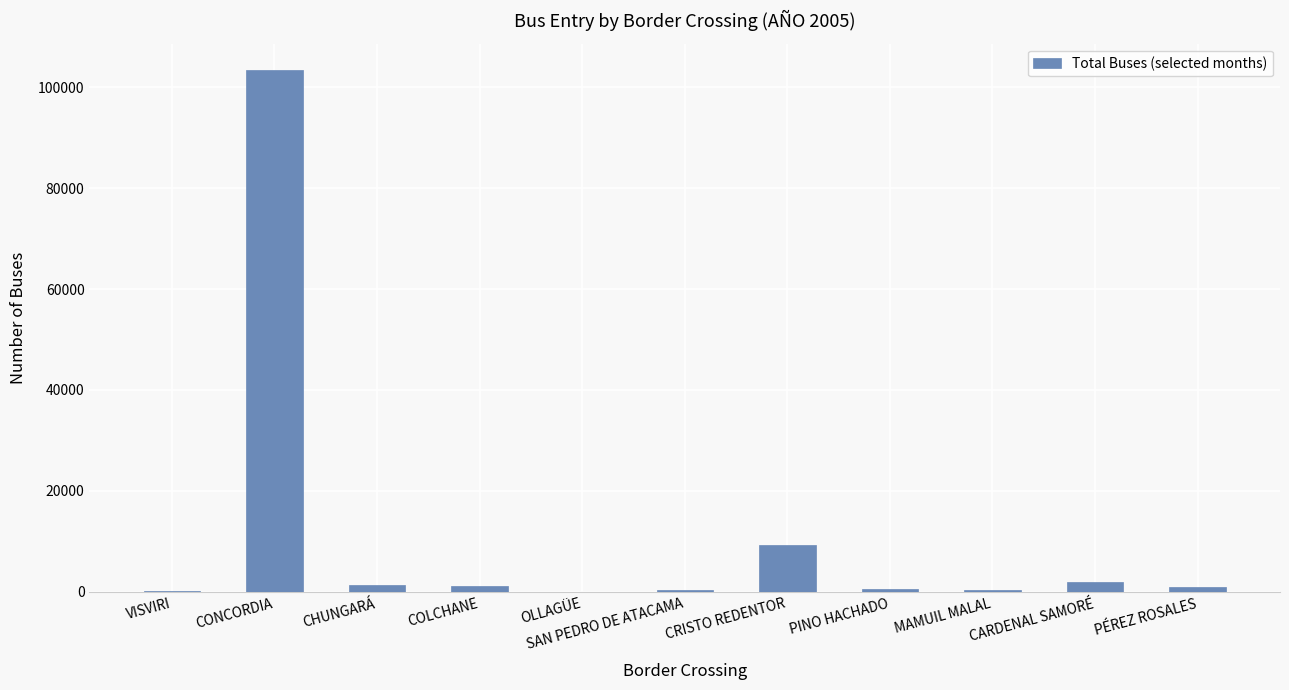

Which has a higher value, CONCORDIA or OLLAGÜE?

CONCORDIA